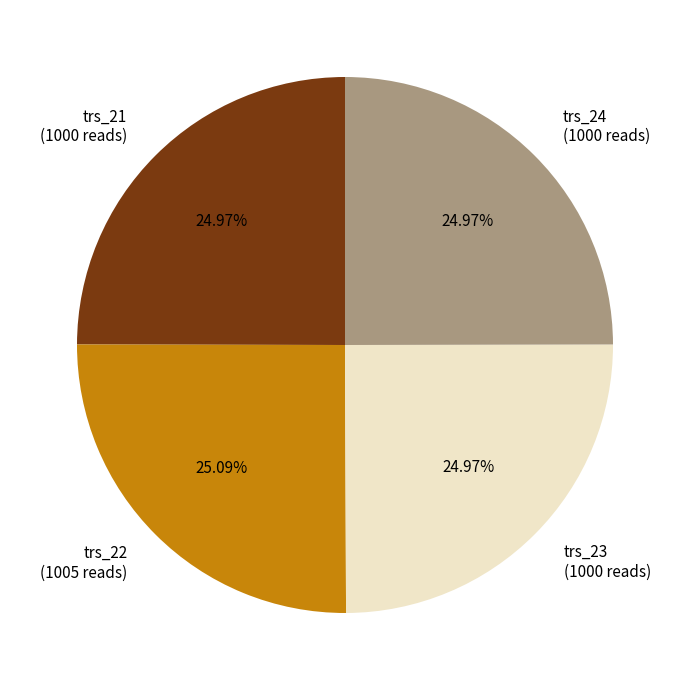

What is the ratio of the value at trs_23 (1000 reads) to the value at trs_22 (1005 reads)?

1.0